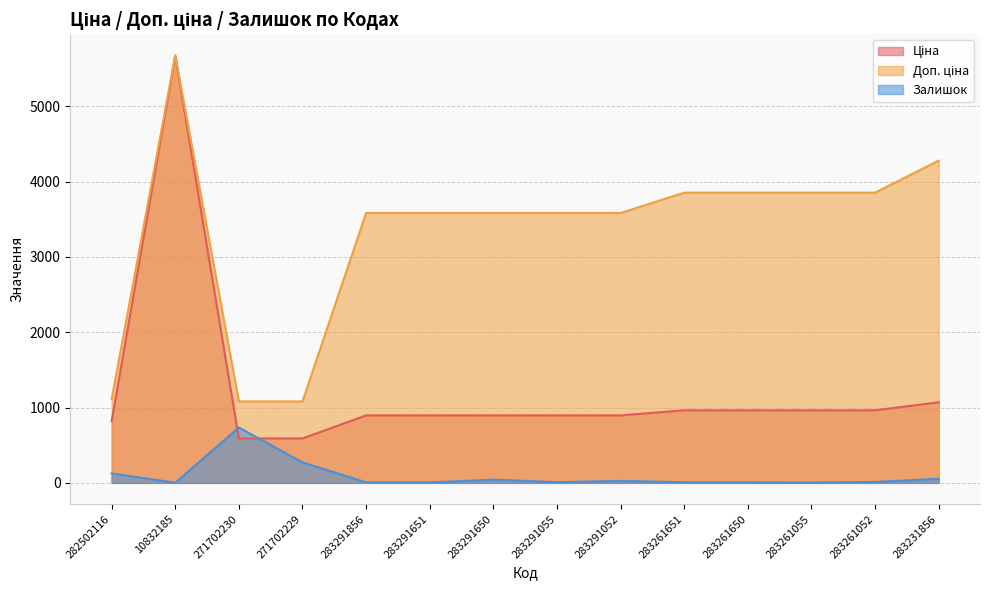

What is the value of the Залишок point at the 4th from the left?

272.0